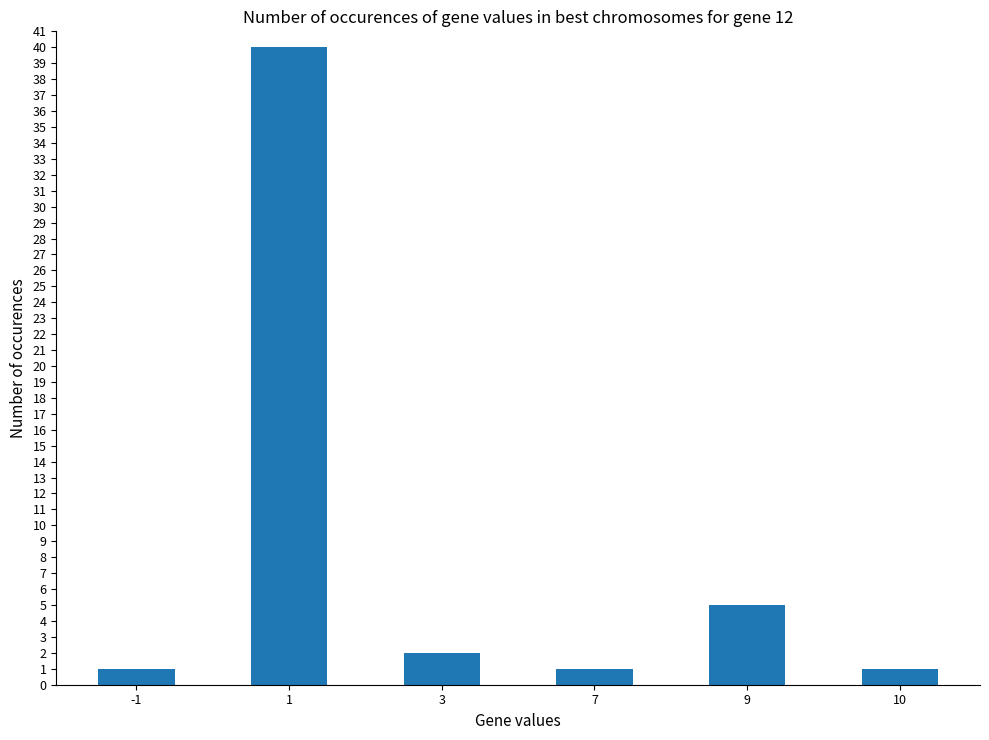

What is the greatest value displayed?

40